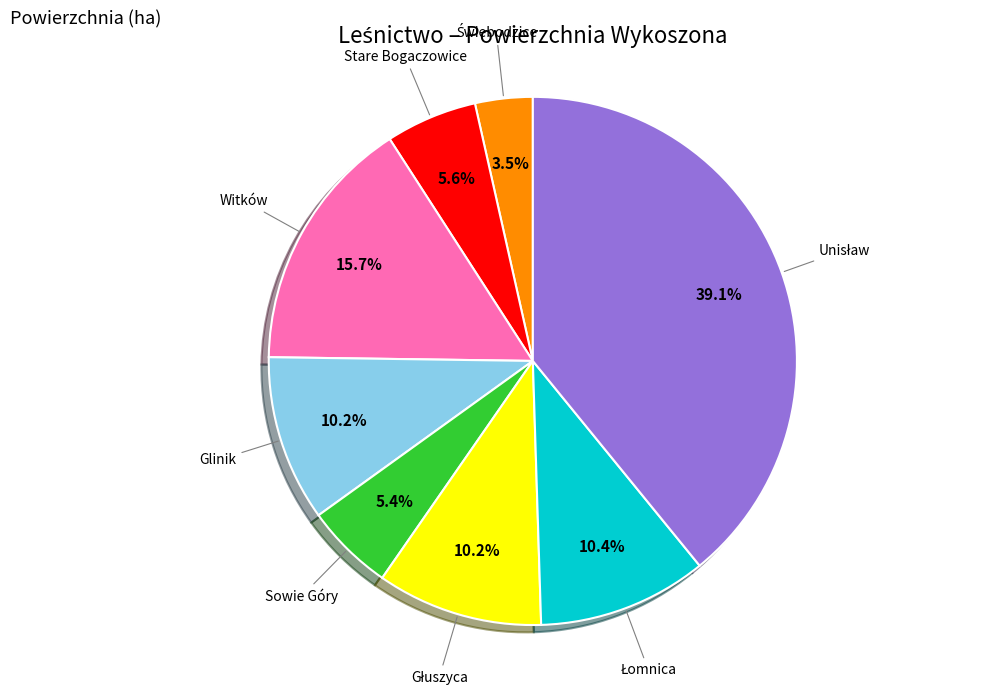

Count the number of slices in the pie.

8